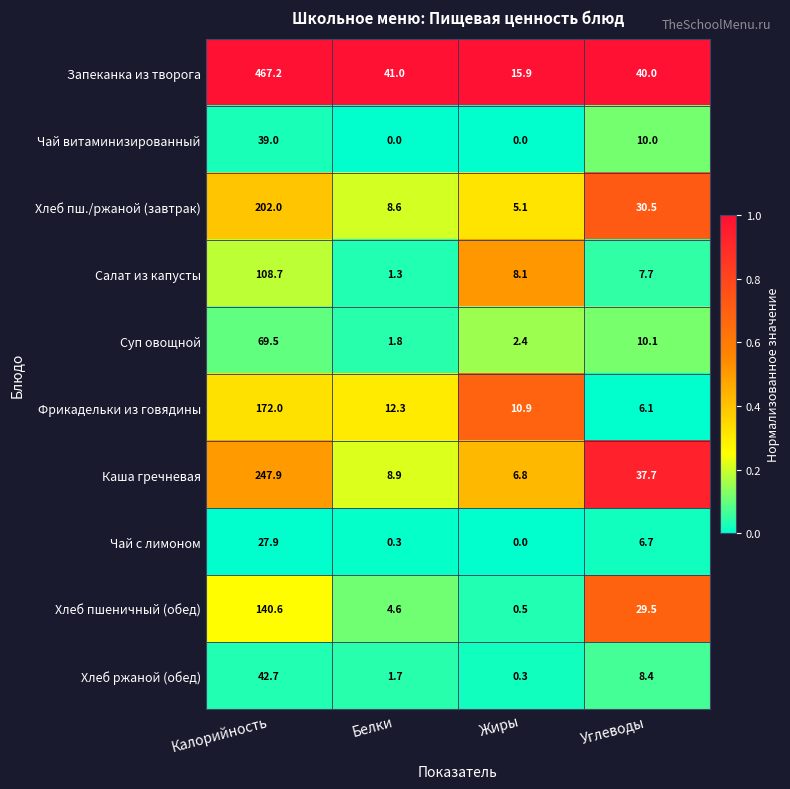

What is the spread (max minus min) of values at Белки?

41.0